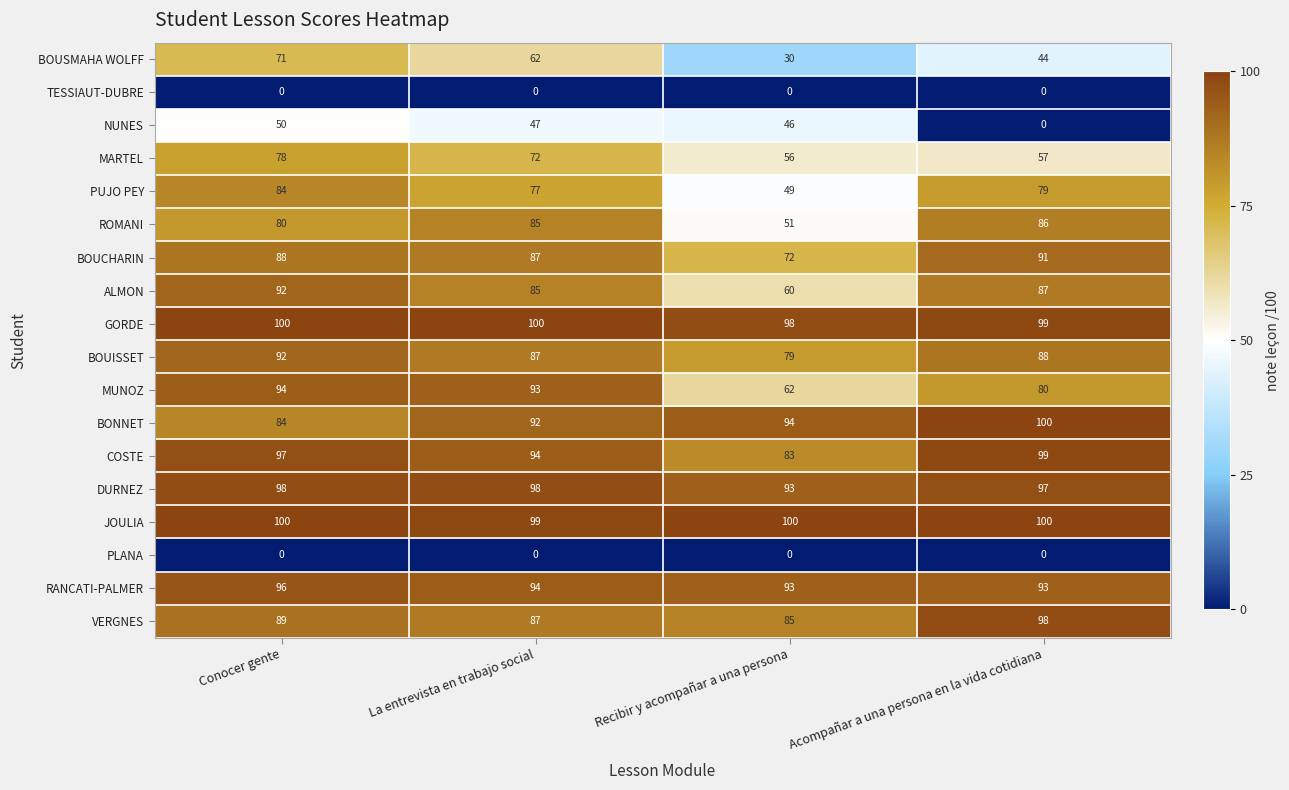

How many series are shown in this chart?

18